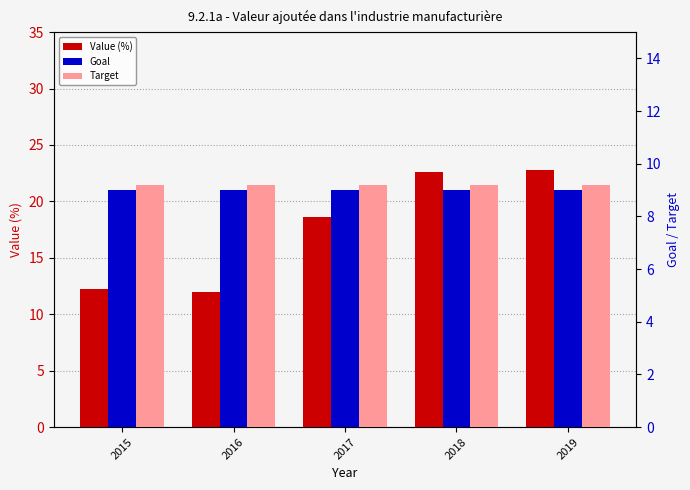

What is the sum of all Value (%) values?

88.1